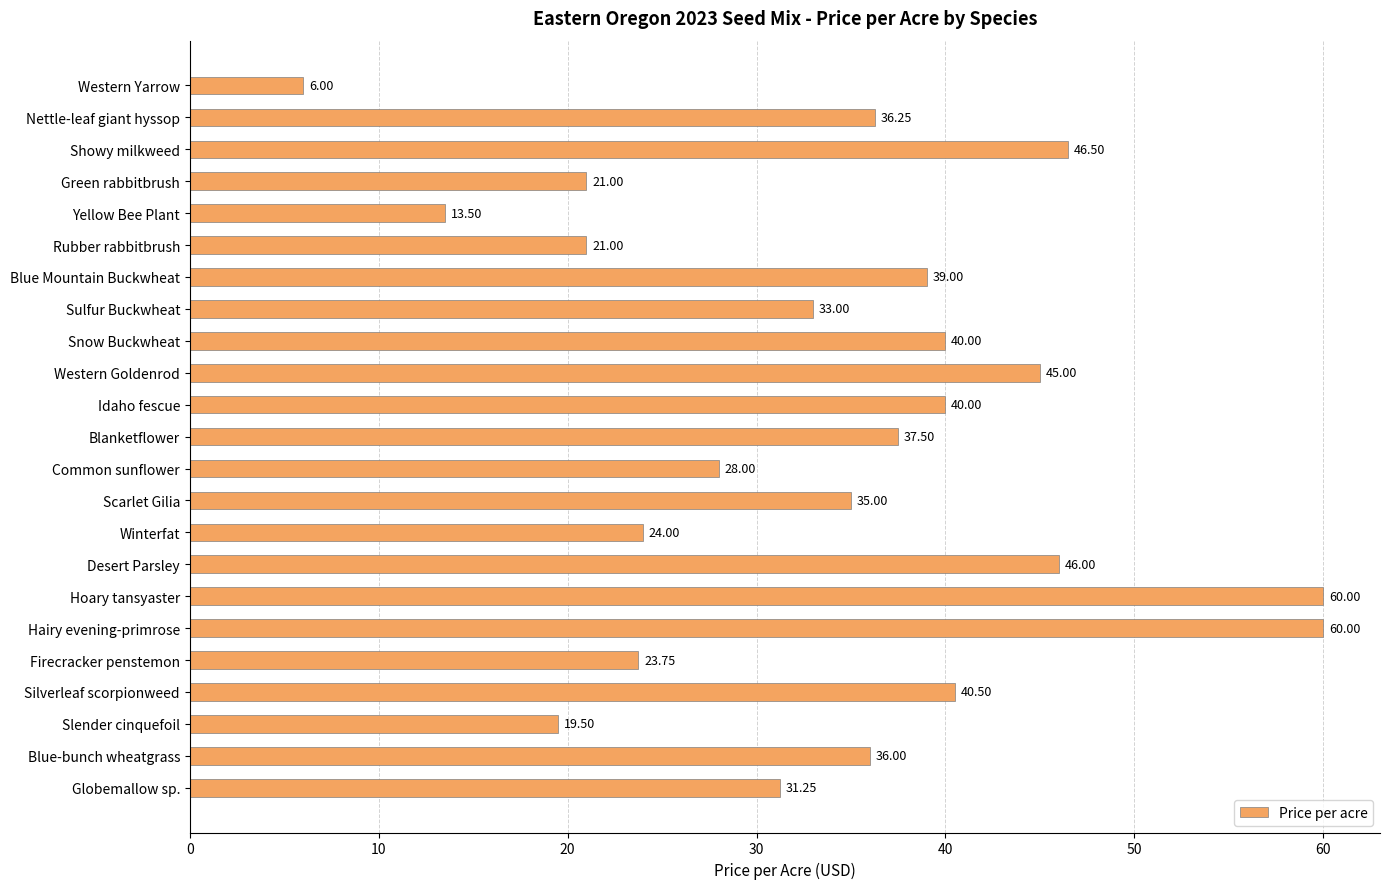

What is the label of the 16th bar from the top?

Desert Parsley